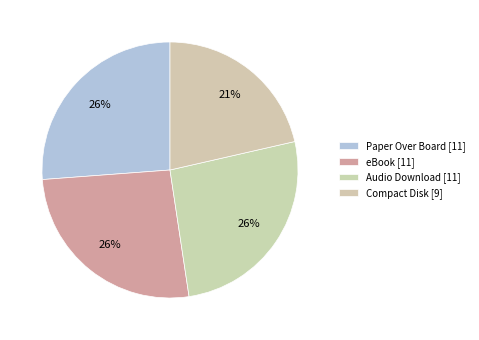

How many slices are in this pie chart?

4